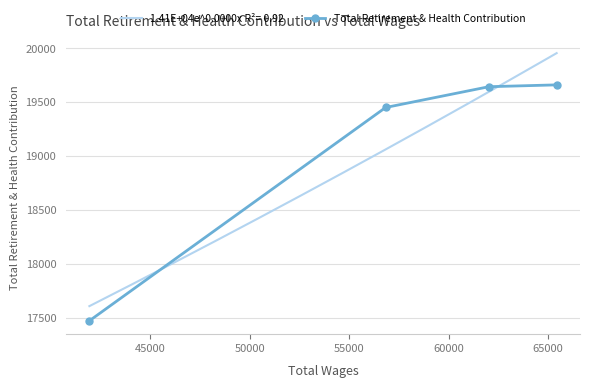

True or false: Total Retirement & Health Contribution has more than 2 interior local peaks.

False